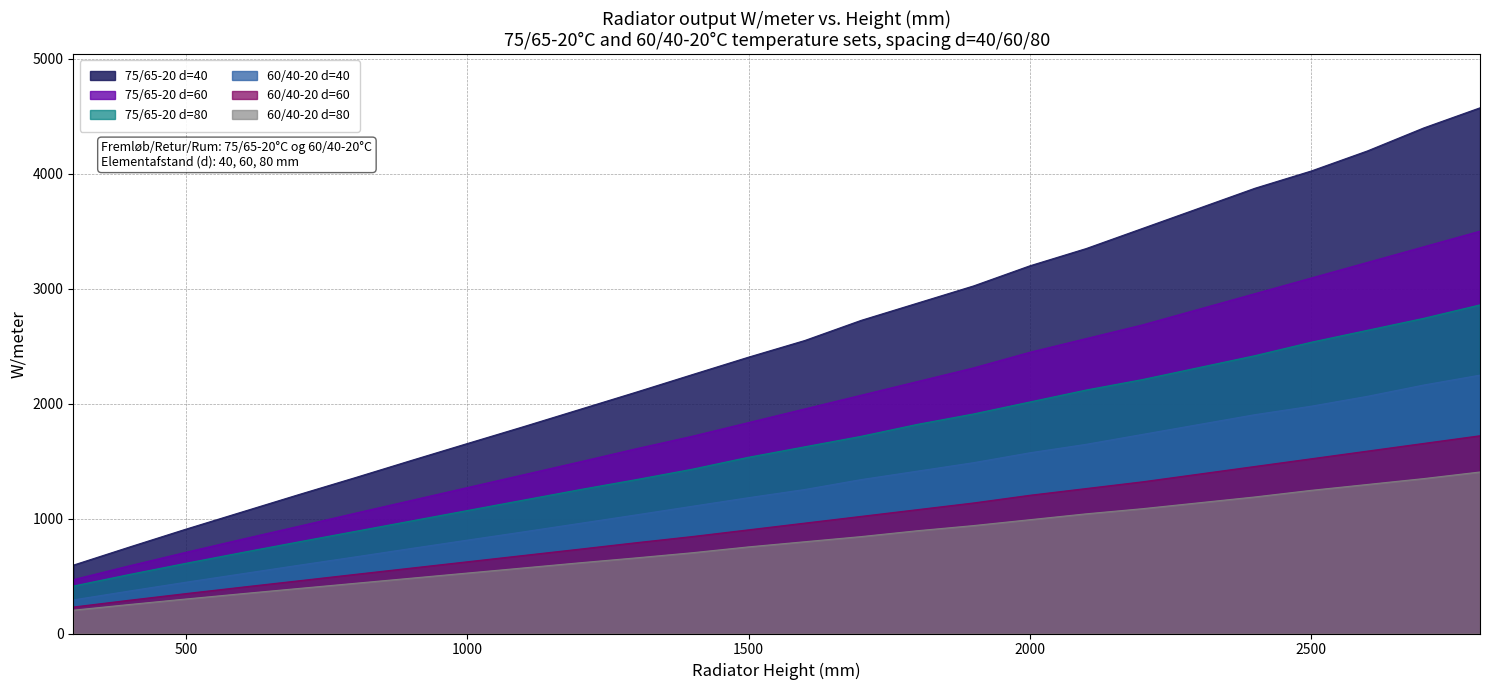

How many lines are shown in the chart?

6